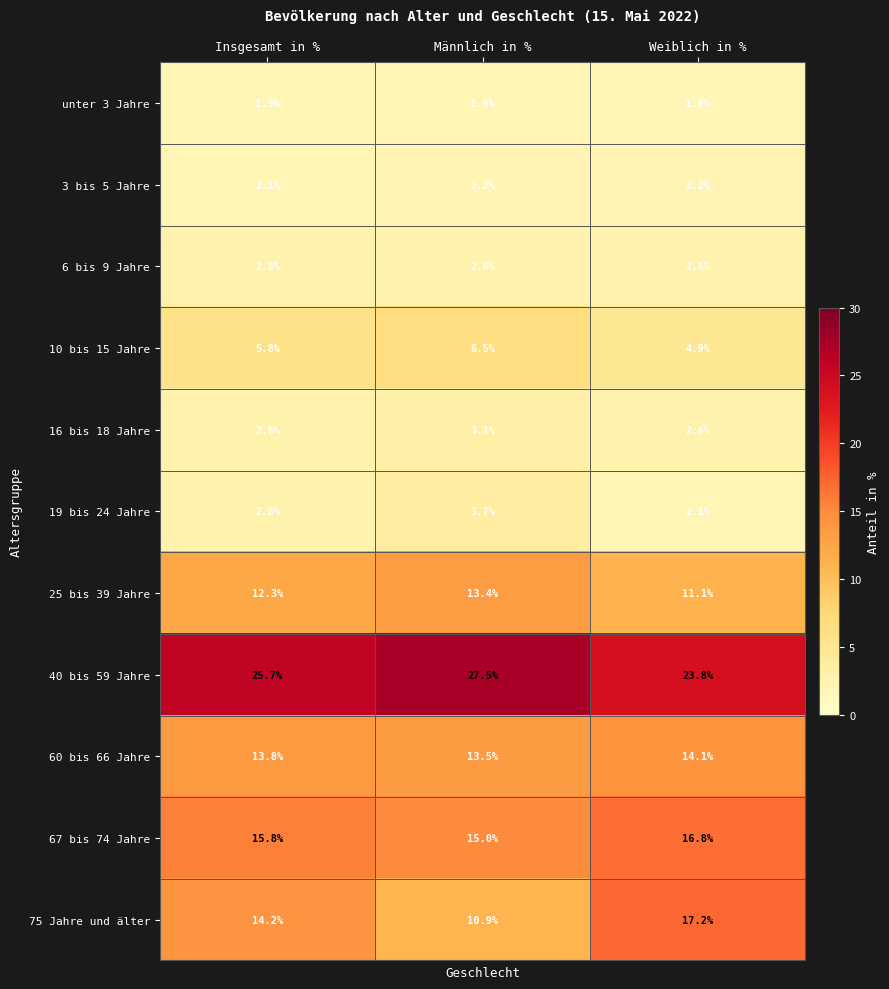

Is it true that 67 bis 74 Jahre equals 15.0 at Männlich in %?

True